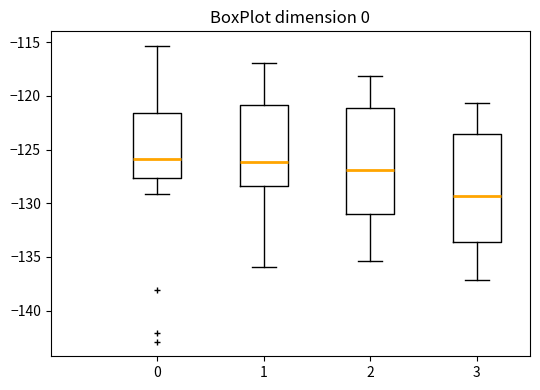

Reading left to right, read every box against the y-axis: the position of its median line, the range the box covers, and the ends of its whiskers. The values are not printed on the chart, so give them approximately, as read against the axis.

0: median -126.0, box -127.5 to -121.5, whiskers -129.0 to -115.5
1: median -126.0, box -128.5 to -121.0, whiskers -136.0 to -117.0
2: median -127.0, box -131.0 to -121.0, whiskers -135.5 to -118.0
3: median -129.5, box -133.5 to -123.5, whiskers -137.0 to -120.5